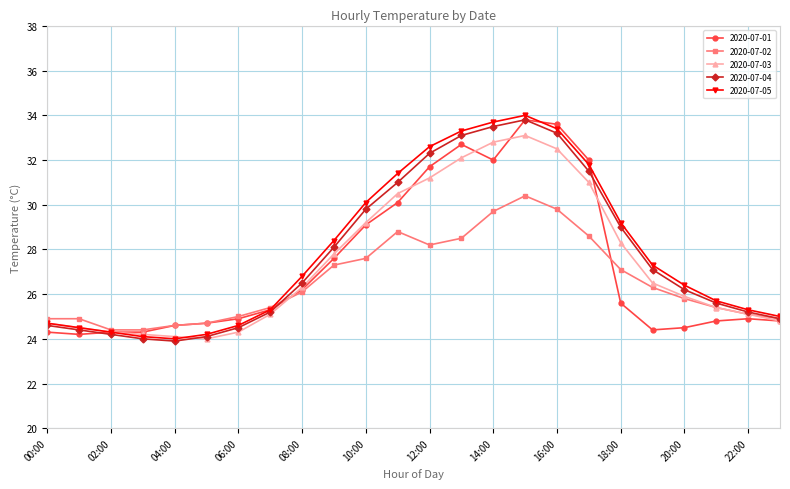

What is the value of the 2020-07-04 point at the 15th from the left?

33.5